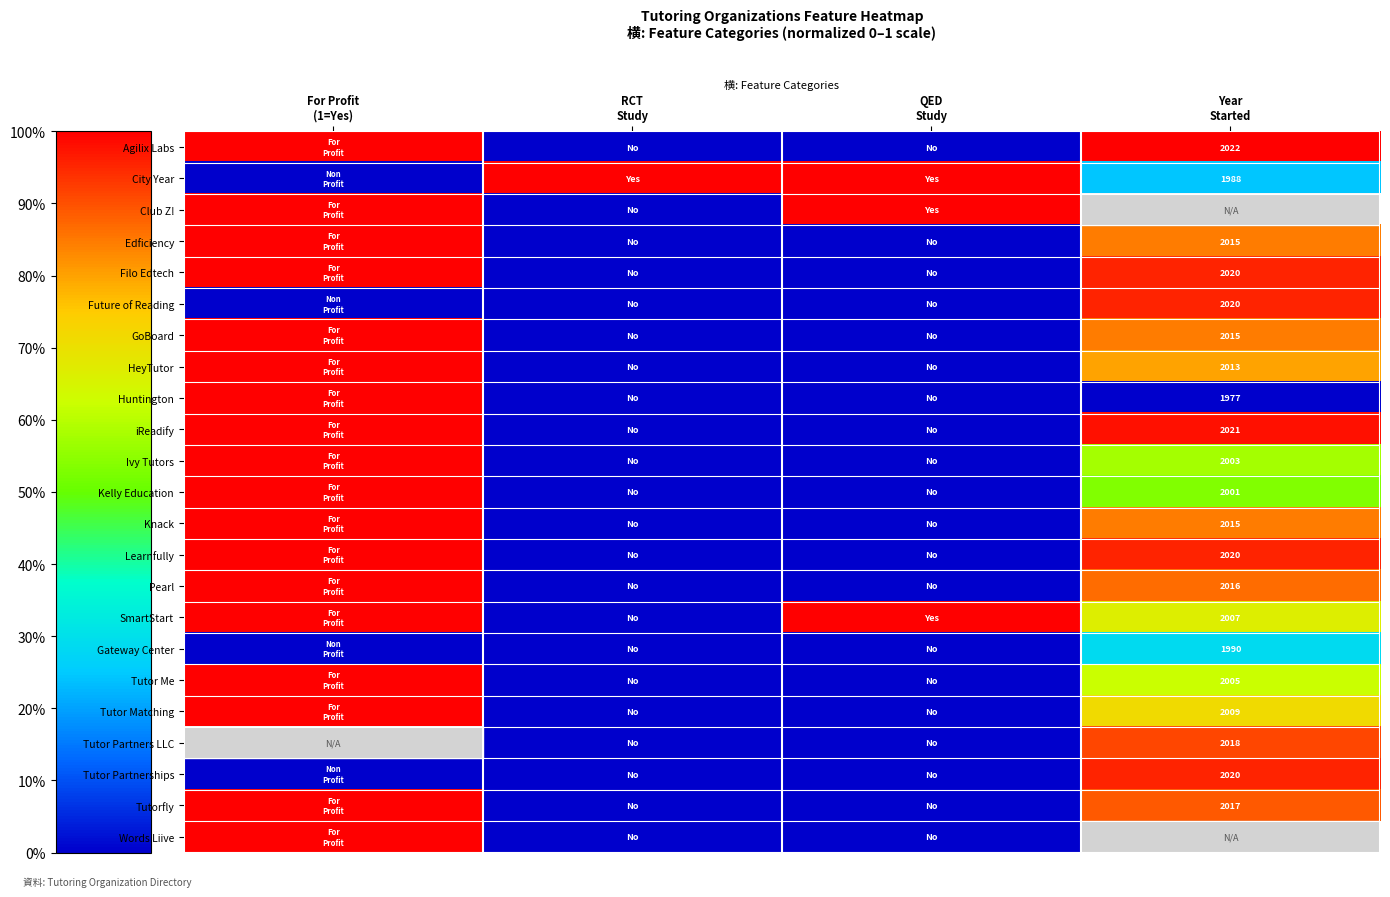

Which category has the lowest value across all series?

RCT
Study